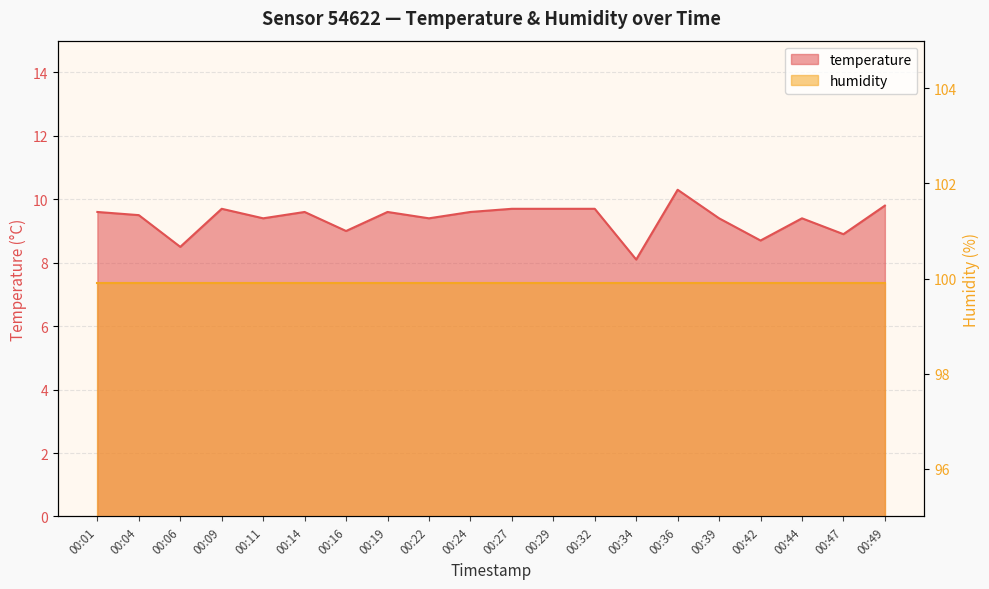

Where does the data first go above 9?

00:01